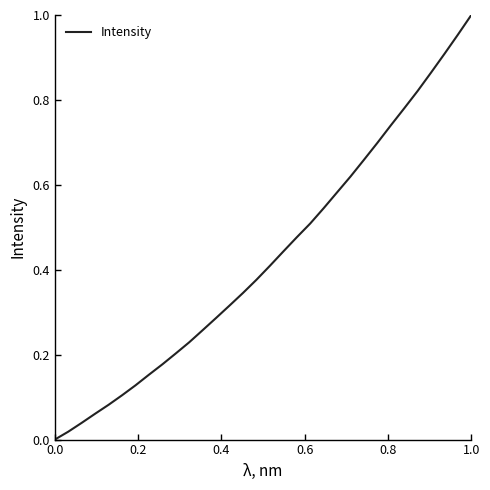

How many distinct data groups are displayed?

1